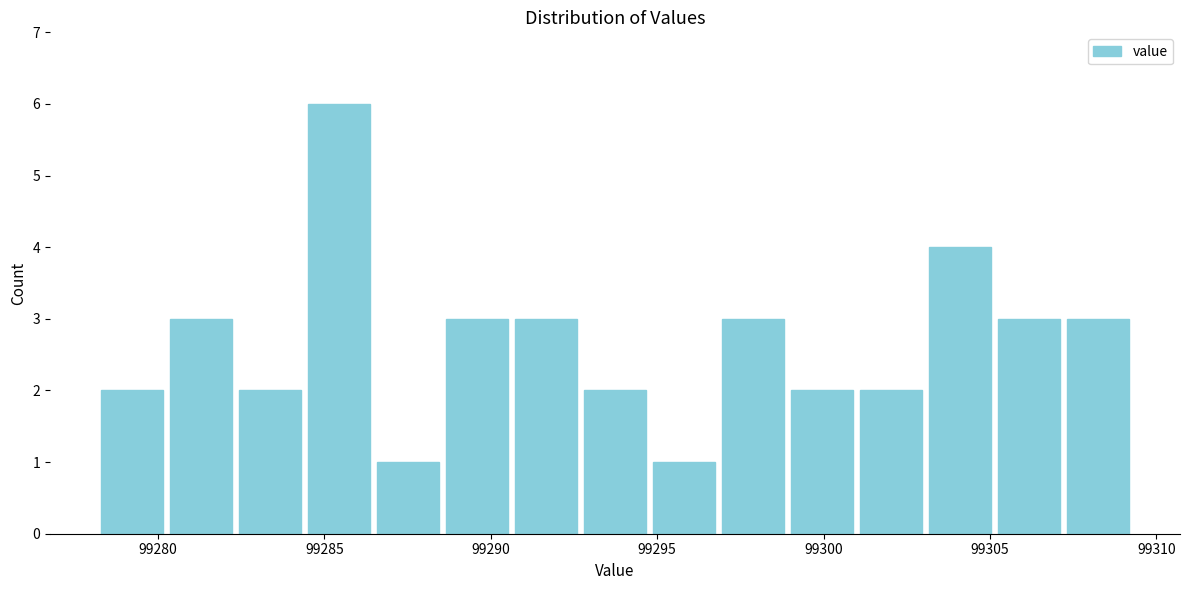

Reading left to right, list every bar in this chart as the range it spans on the x-axis followed by its height. Neither the bar edges nor the heights are printed on the chart, so give them approximately, as read against the axes.

99278.0 to 99280.5: 2
99280.5 to 99282.5: 3
99282.5 to 99284.5: 2
99284.5 to 99286.5: 6
99286.5 to 99288.5: 1
99288.5 to 99290.5: 3
99290.5 to 99292.5: 3
99292.5 to 99295.0: 2
99295.0 to 99297.0: 1
99297.0 to 99299.0: 3
99299.0 to 99301.0: 2
99301.0 to 99303.0: 2
99303.0 to 99305.0: 4
99305.0 to 99307.0: 3
99307.0 to 99309.5: 3